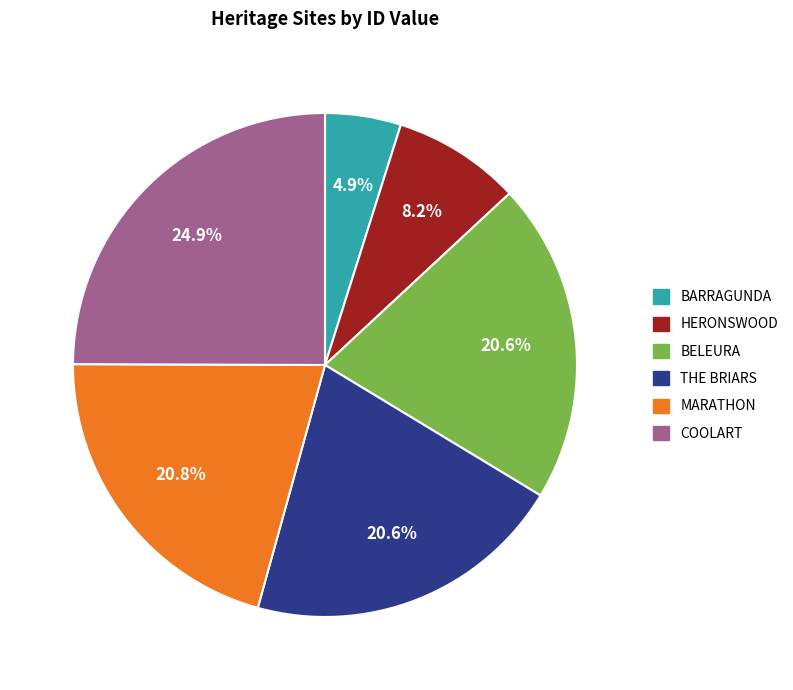

Is there a majority slice in this chart?

No